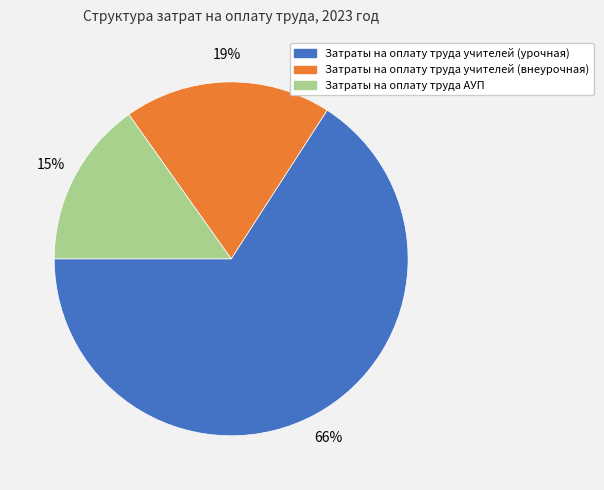

What is the largest slice in the pie chart?

Затраты на оплату труда учителей (урочная)